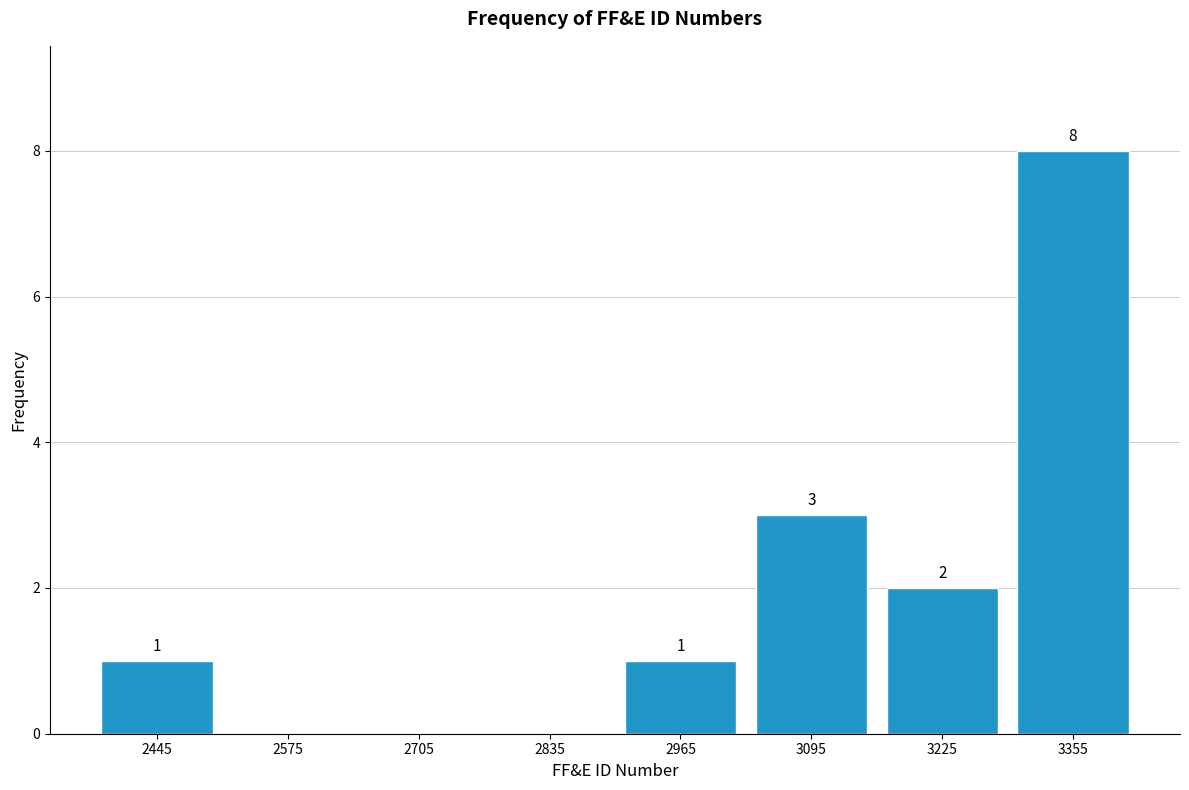

Which range on the x-axis has the tallest bar?

3290 to 3420